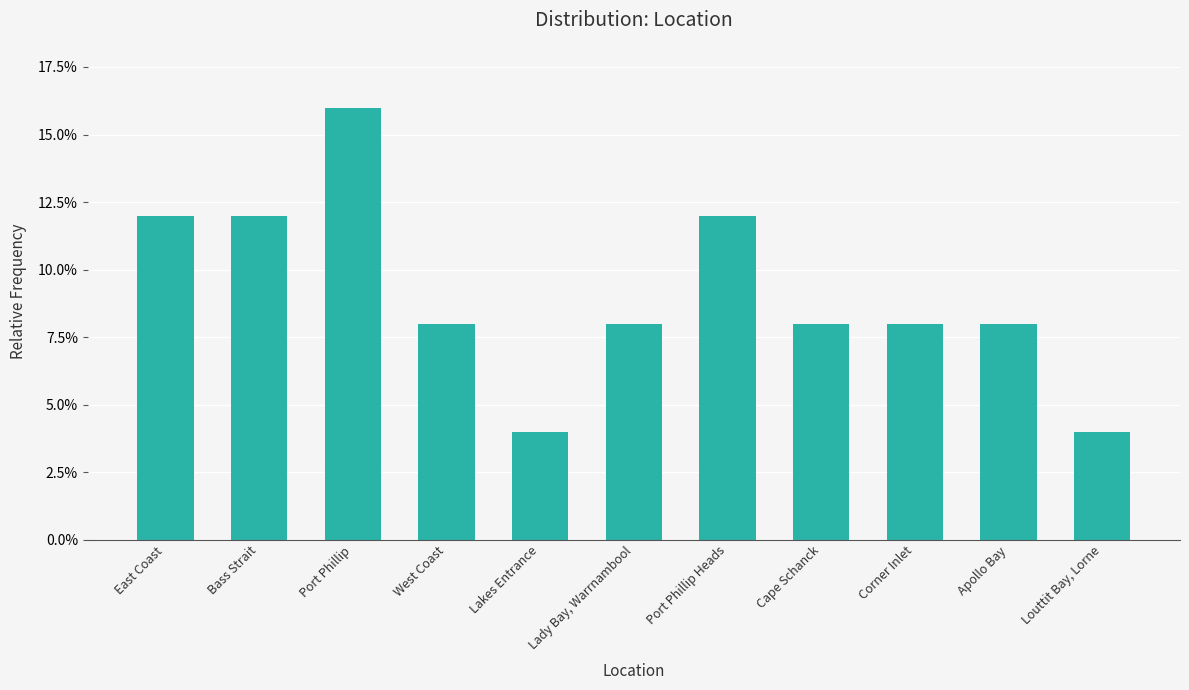

List the labels in order of value, smallest first.

Lakes Entrance, Louttit Bay, Lorne, West Coast, Lady Bay, Warrnambool, Cape Schanck, Corner Inlet, Apollo Bay, East Coast, Bass Strait, Port Phillip Heads, Port Phillip